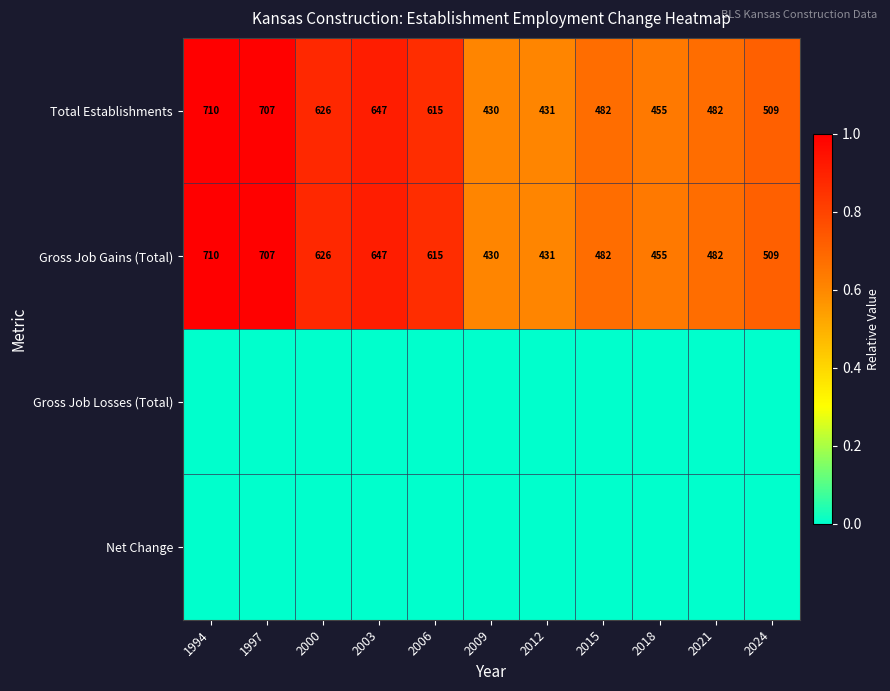

At which label does Total Establishments first exceed 509?

1994